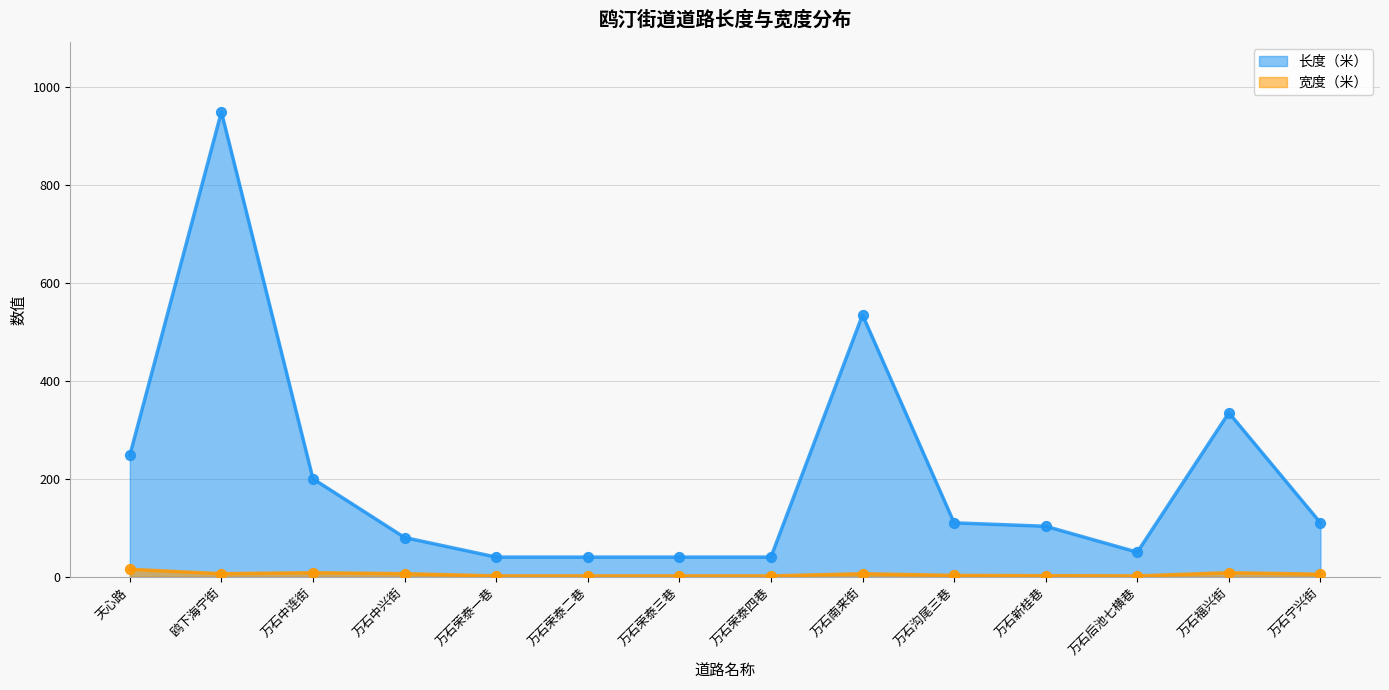

What is the total value across all series at 万石中连街?

208.0